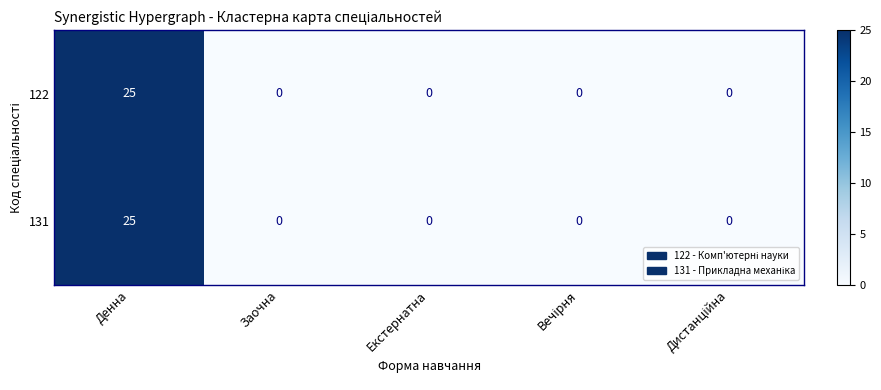

Read the 131 value at Денна.

25